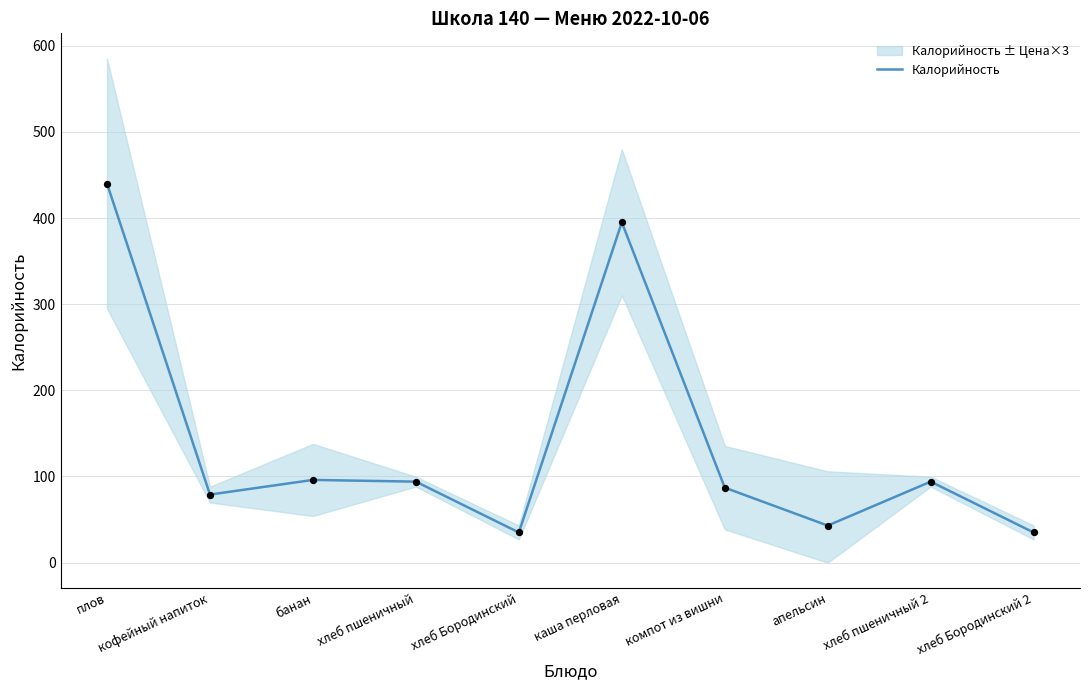

Which has a higher value, хлеб Бородинский or банан?

банан